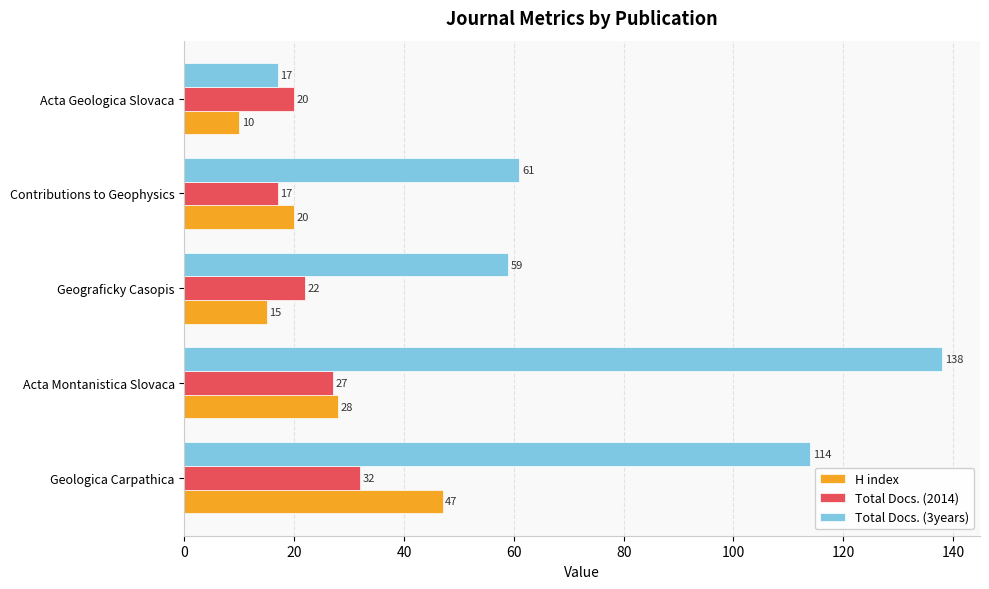

What is the difference between the second highest and second lowest values in the H index series?

13